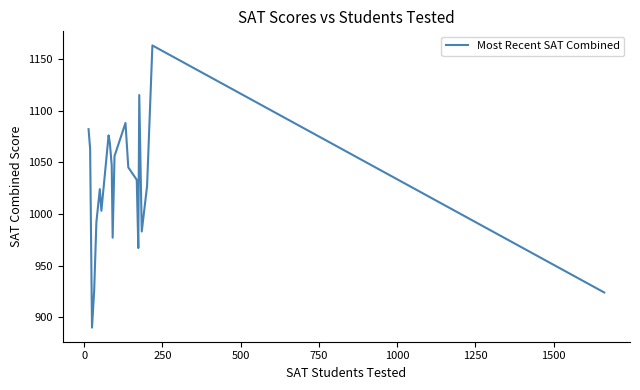

True or false: there are more than 0 points higher than both neighbors.

True